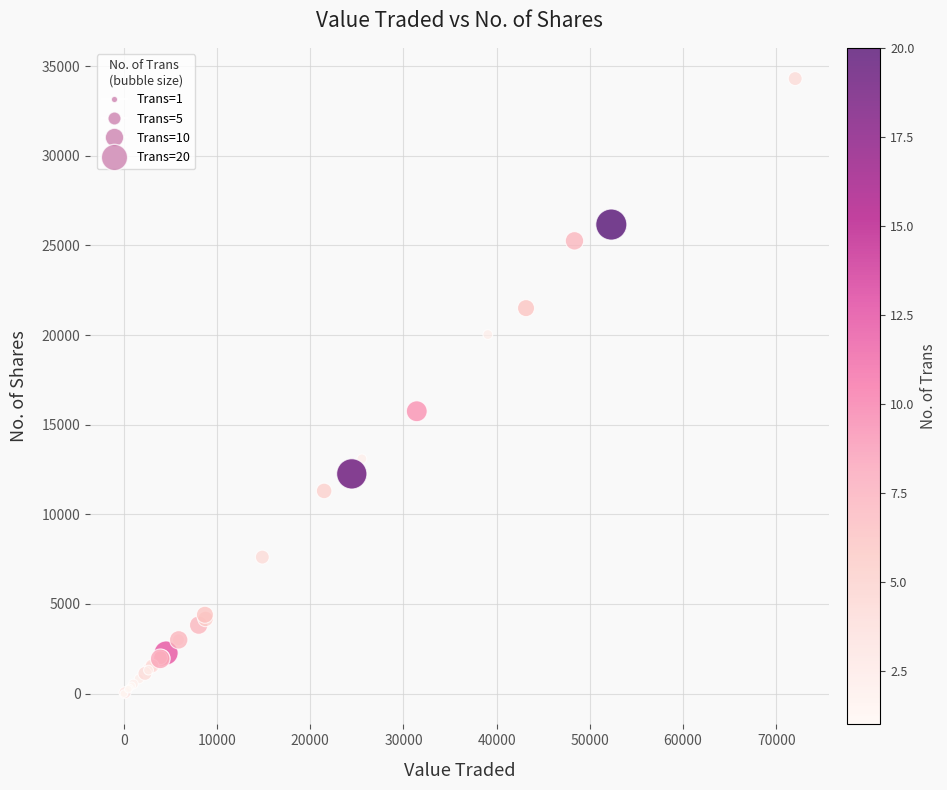

What Y value in the scatter plot is closest to 17150?

15749